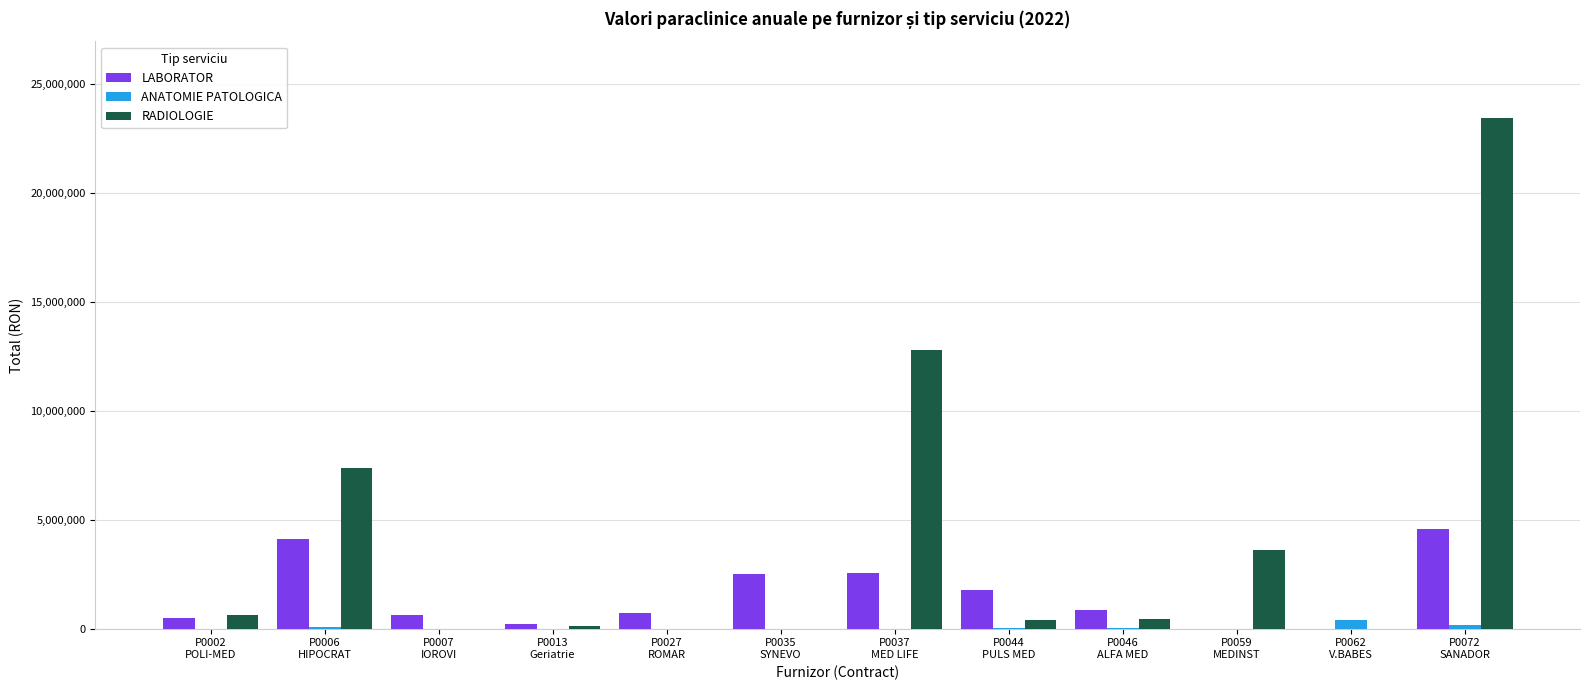

What is the spread (max minus min) of values at P0072
SANADOR?

23256122.9